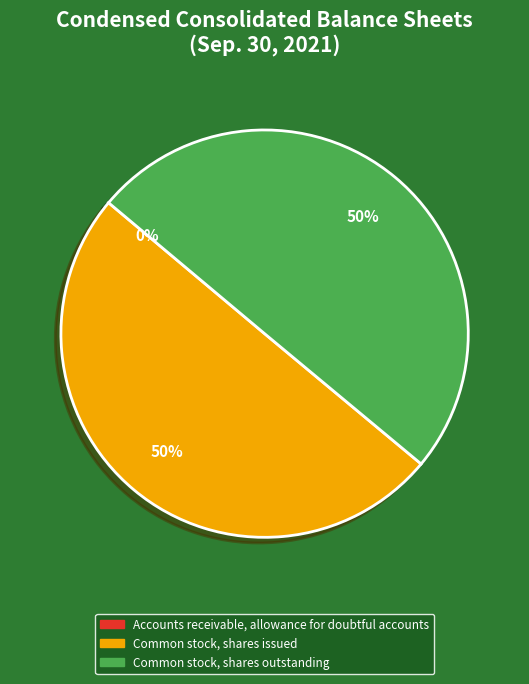

To the nearest percent, what is the average slice percentage?

33%